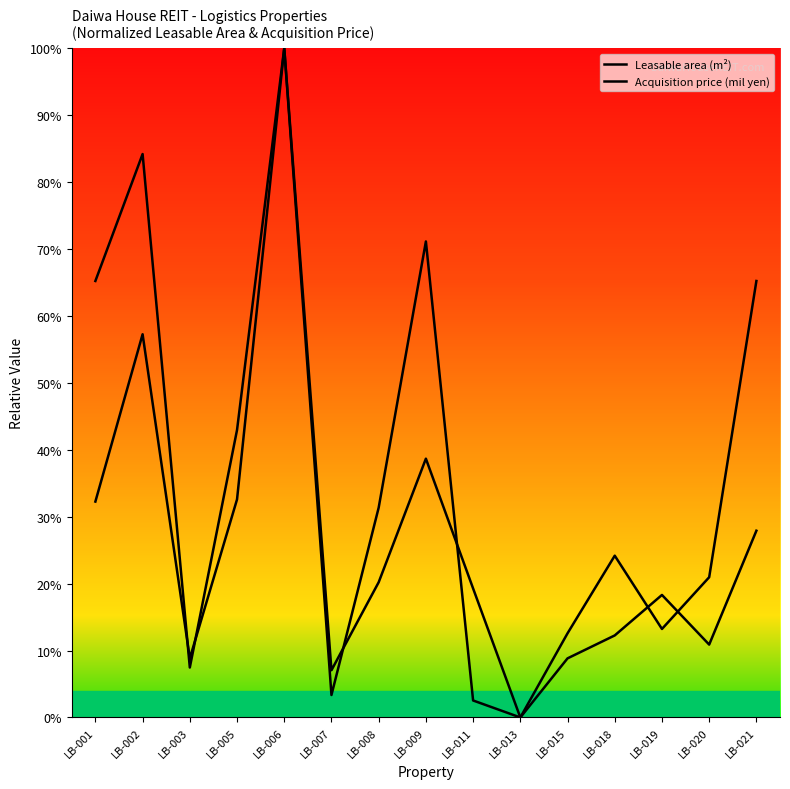

Rank the series by their maximum value, from highest to lowest.

Leasable area (m²), Acquisition price (mil yen)